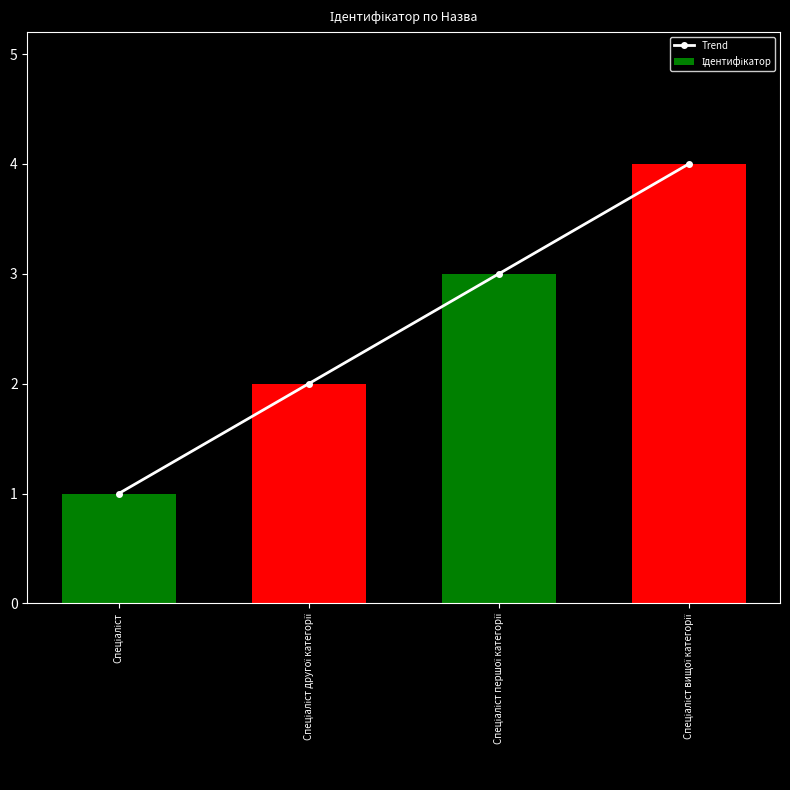

What is the average value of the Trend series?

2